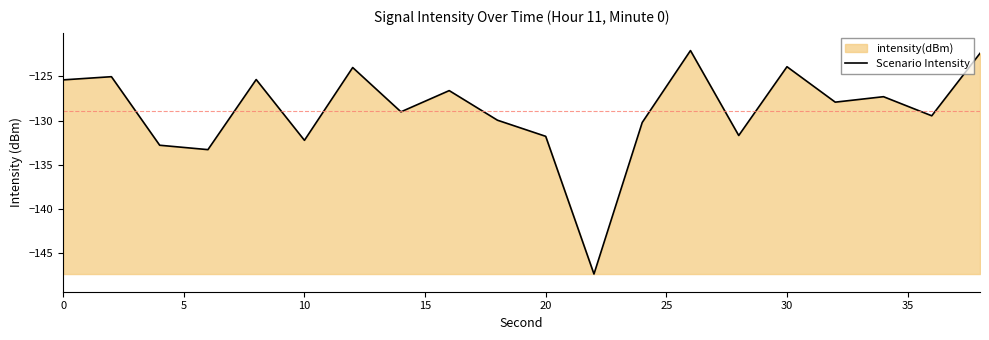

What is the difference between the maximum and minimum values?

25.3